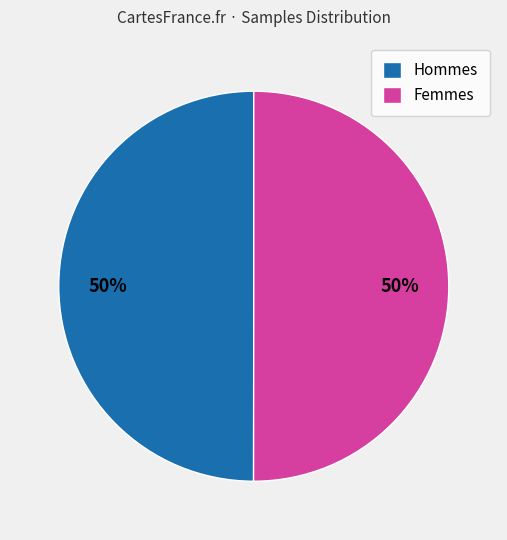

The Femmes slice represents 50% of the pie. True or false?

True